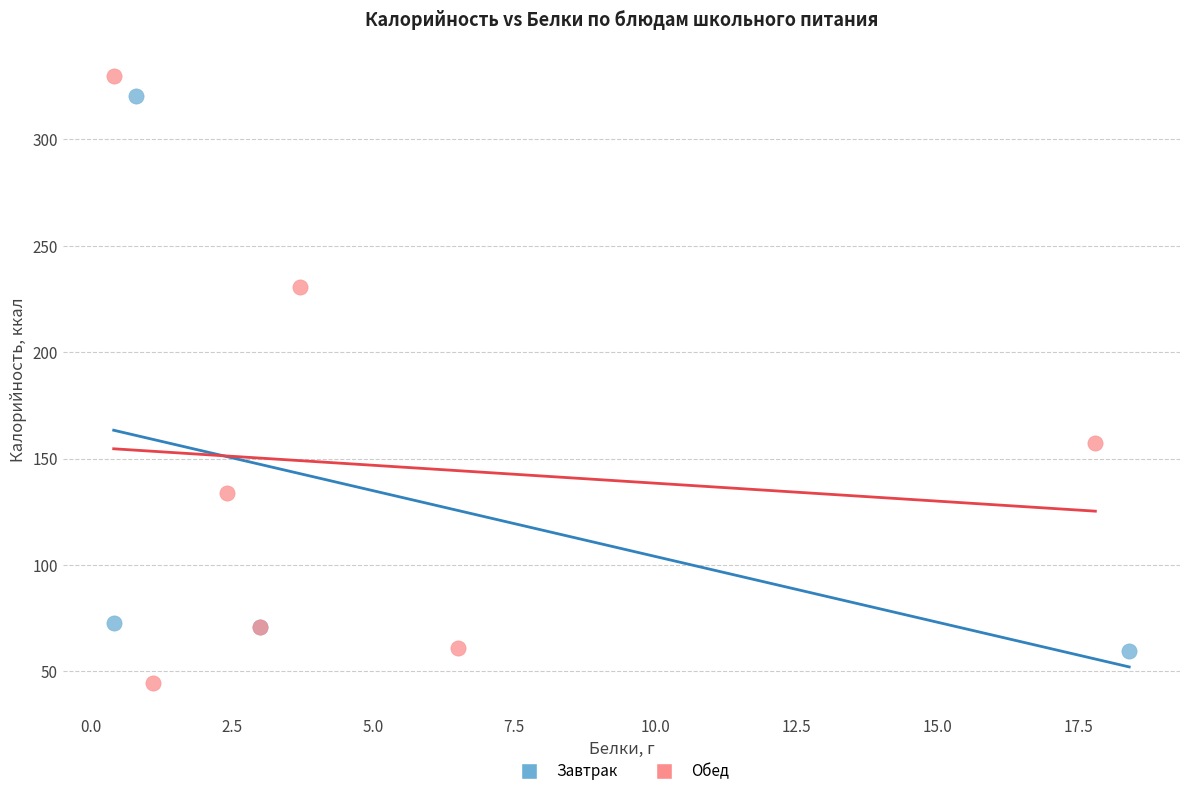

Which series has the widest spread of Y values?

Обед